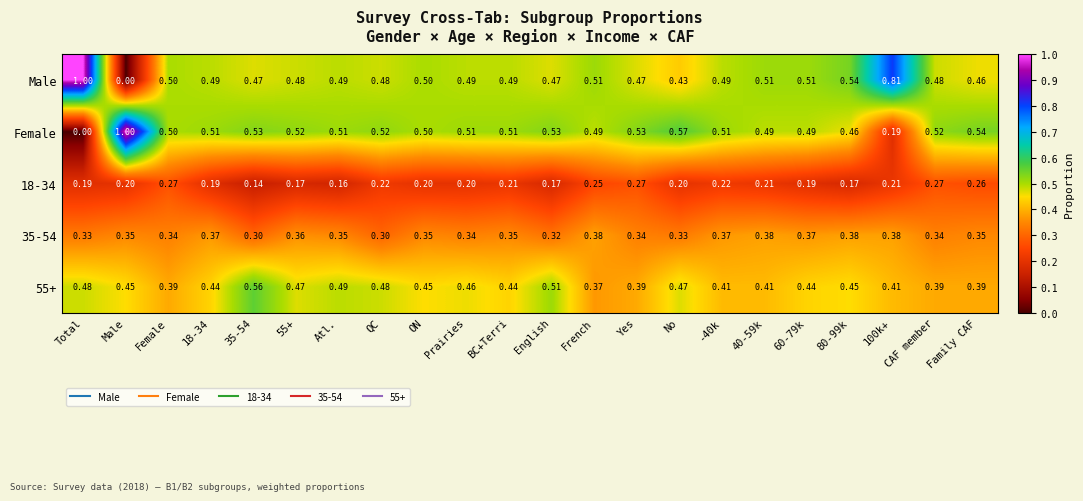

What is the total value across all series at BC+Terri?

2.0